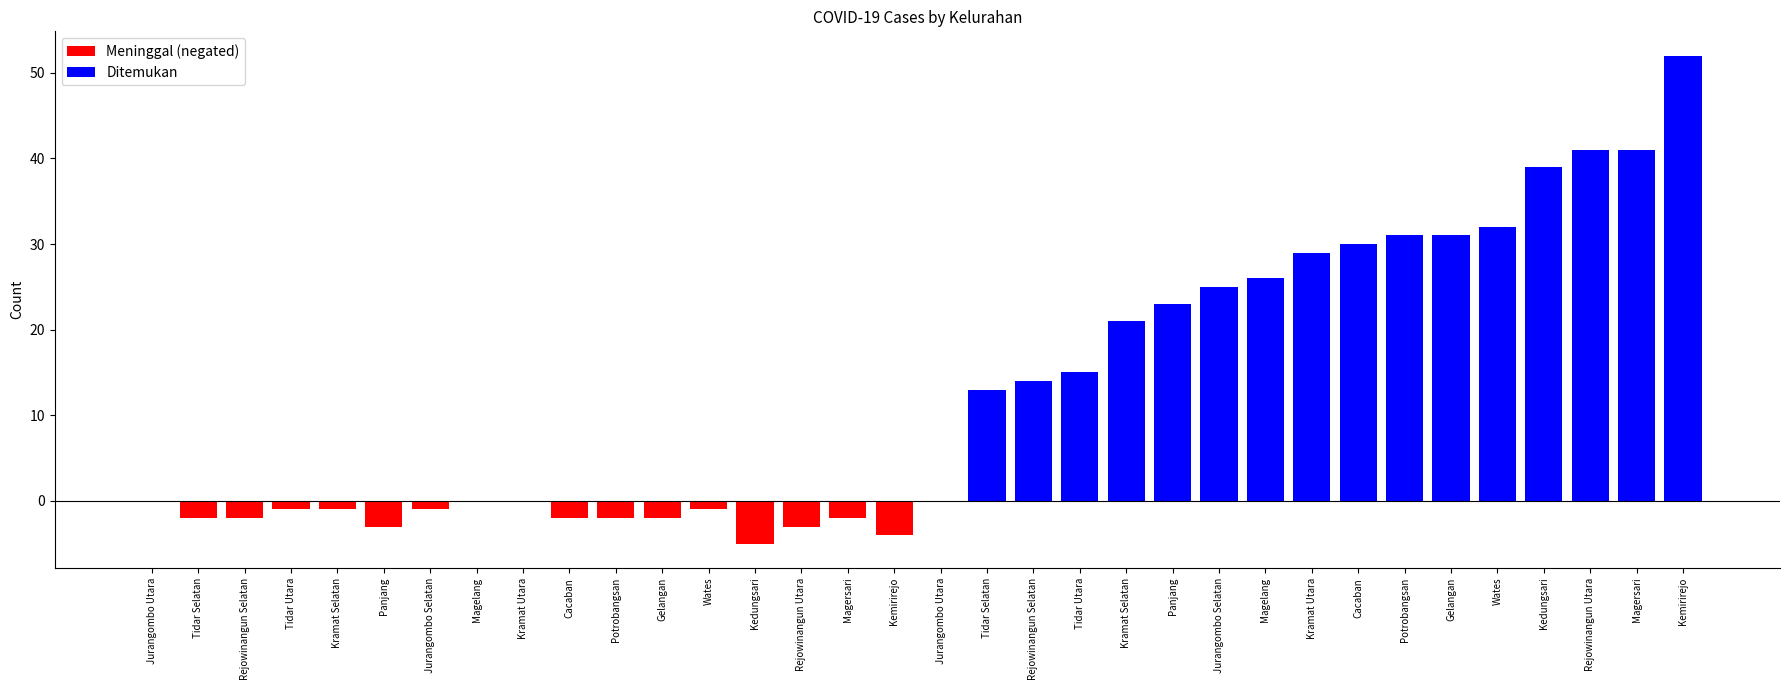

Is it true that Ditemukan equals 31 at Gelangan?

True